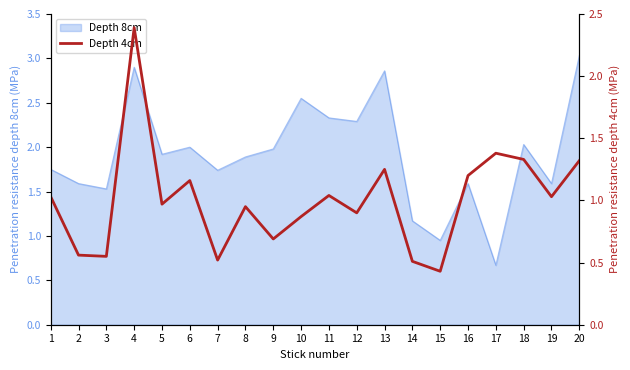

What is the difference between the maximum and minimum values?

2.0